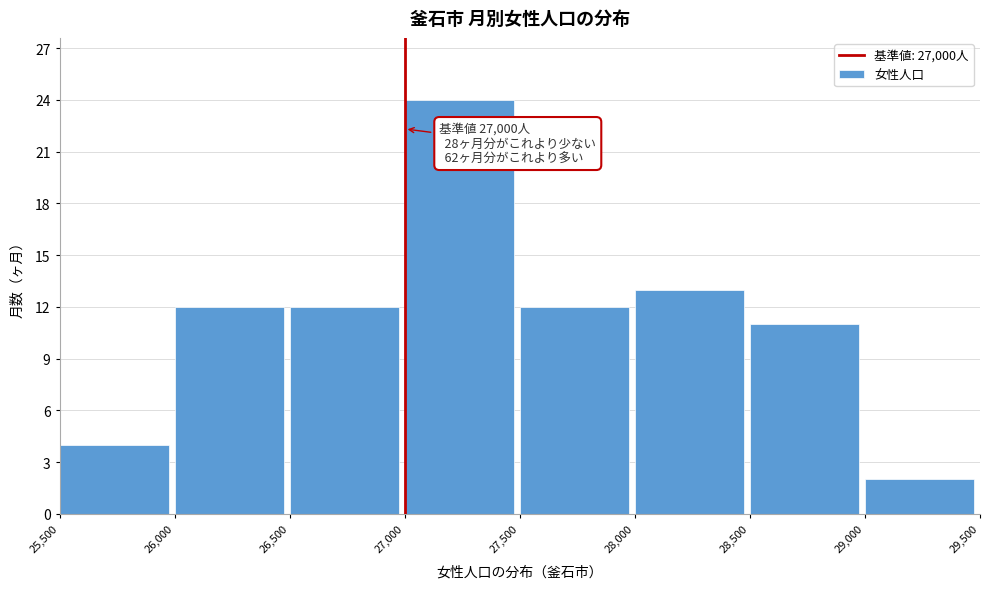

Which range on the x-axis has the tallest bar?

27,000 to 27,500